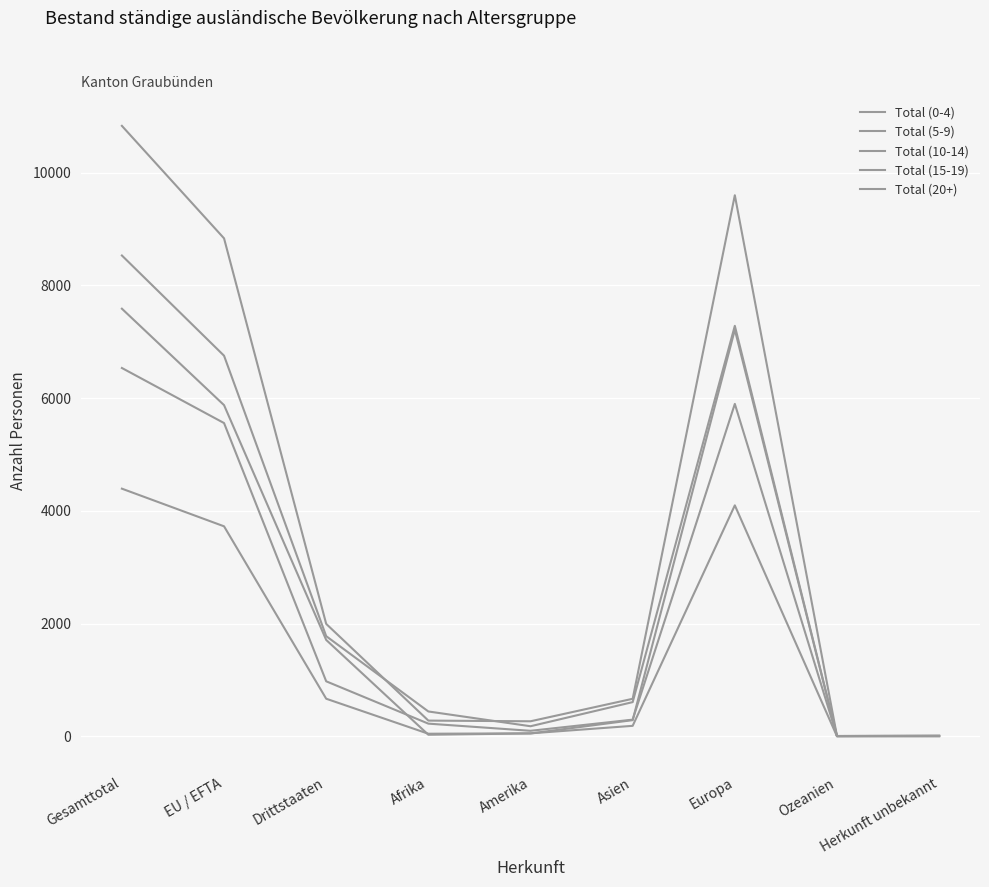

Between which two adjacent categories do Total (10-14) and Total (20+) first intersect?

Drittstaaten and Afrika